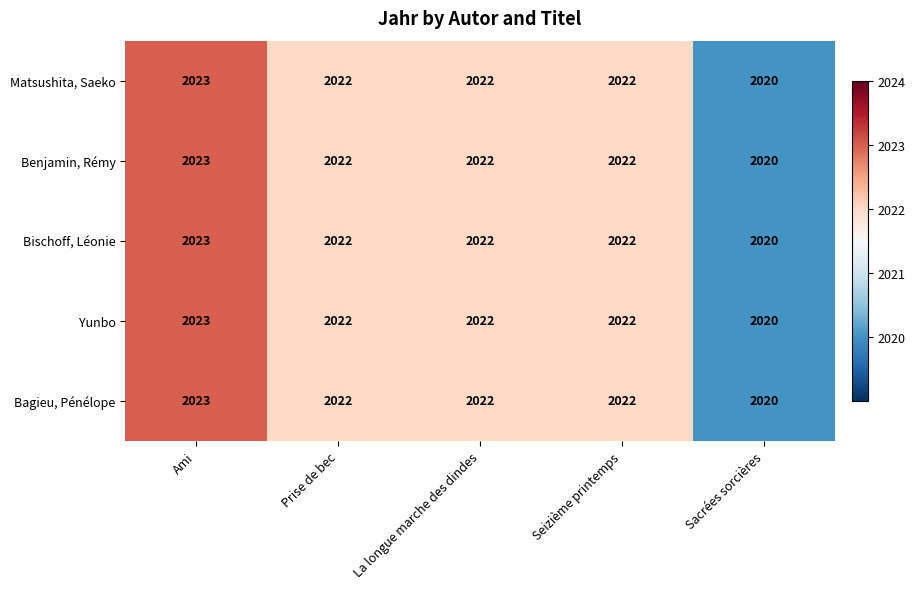

Which category has the lowest value across all series?

Sacrées sorcières